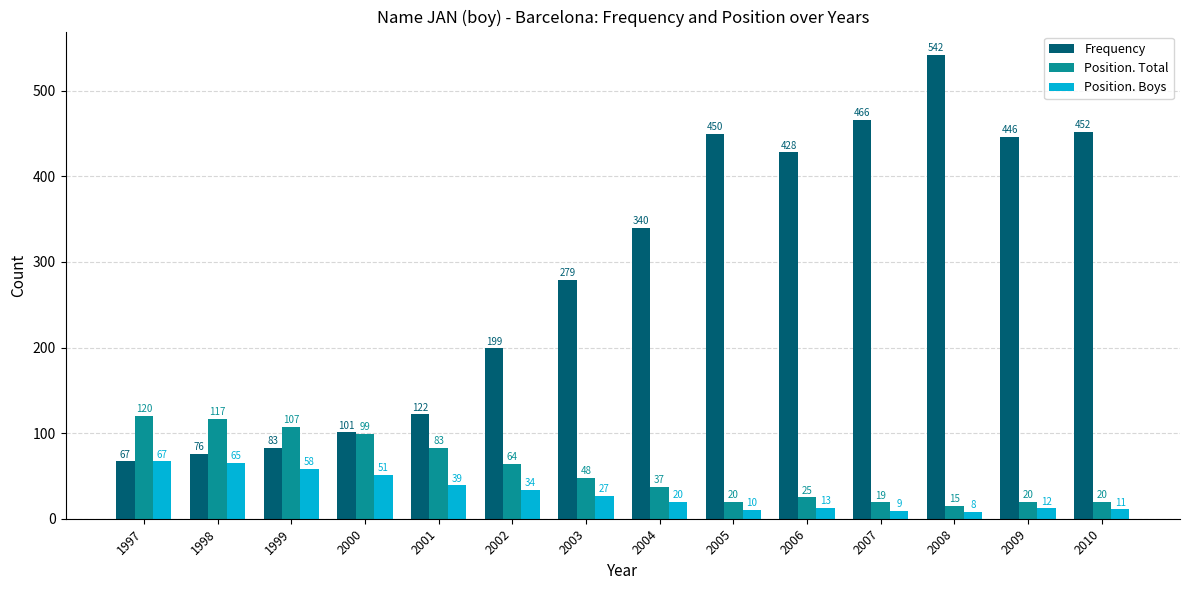

What is the difference between the maximum and minimum values in the Position. Total series?

105